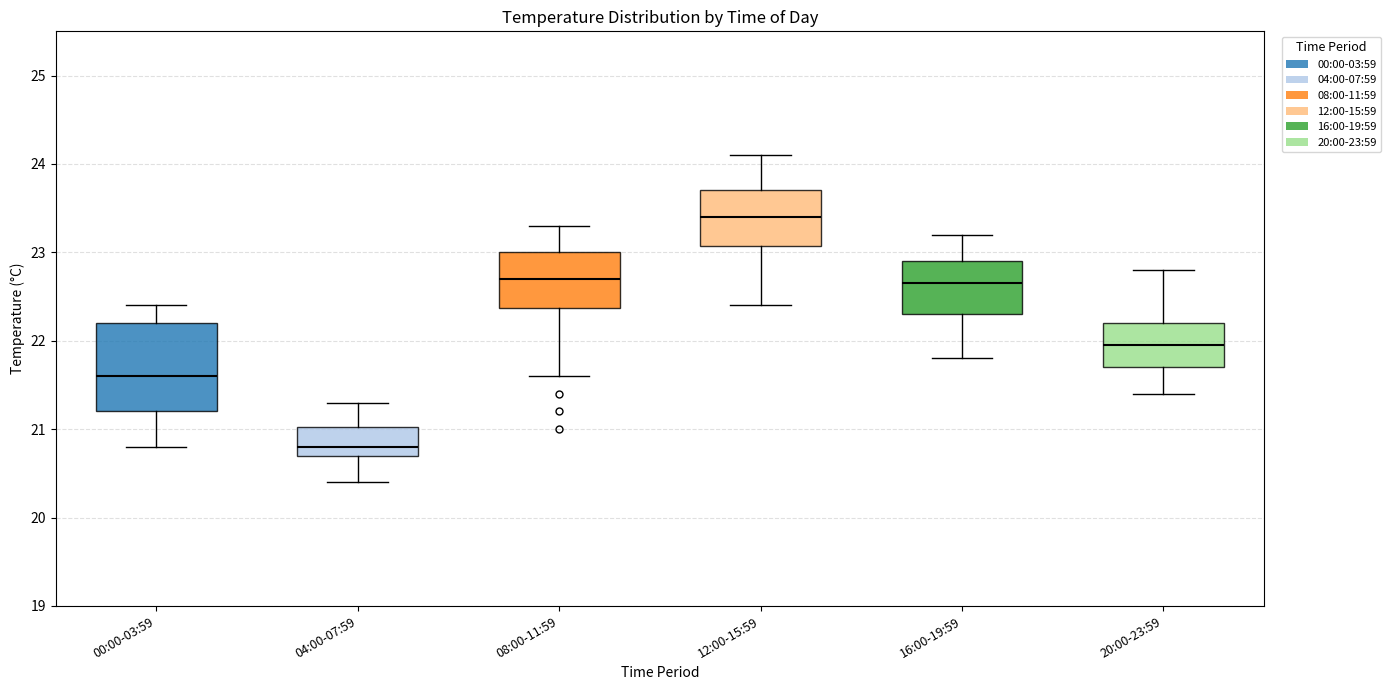

Which box is the tallest, from its lower edge to its upper edge?

00:00-03:59